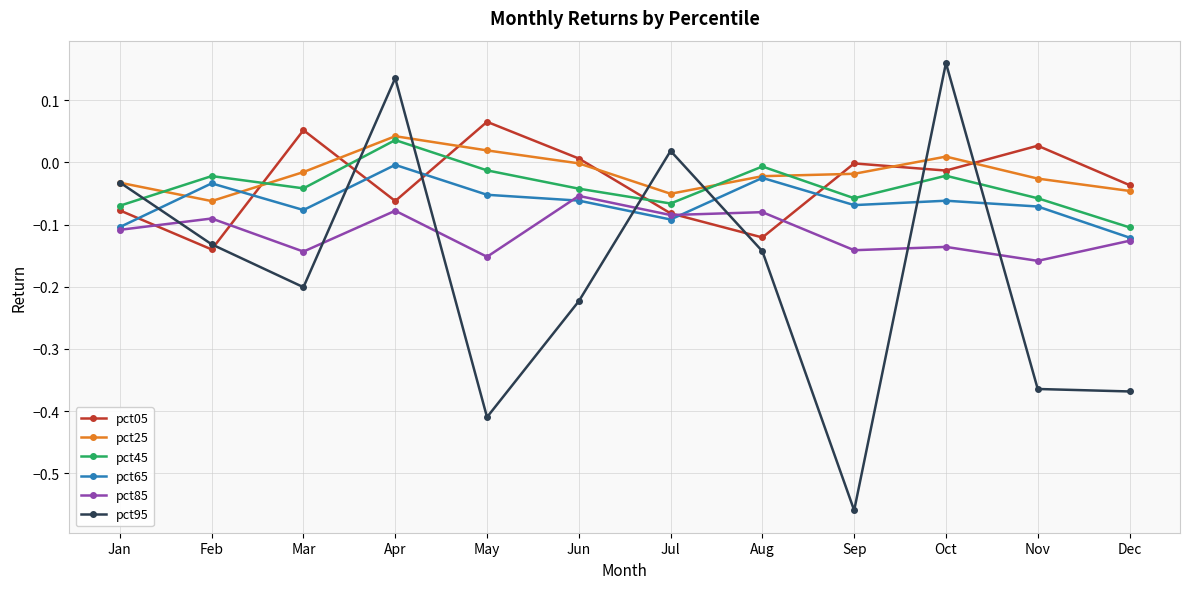

True or false: pct85 has more than 2 points higher than both neighbors.

True